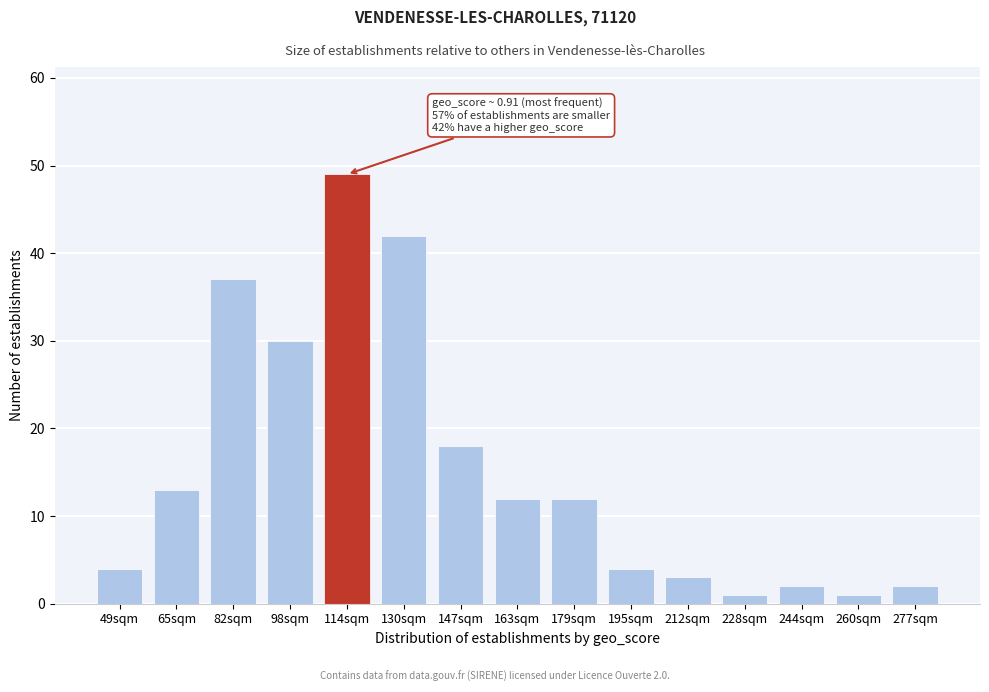

Reading left to right, list all the values displayed in this chart.

49sqm=4	65sqm=13	82sqm=37	98sqm=30	114sqm=49	130sqm=42	147sqm=18	163sqm=12	179sqm=12	195sqm=4	212sqm=3	228sqm=1	244sqm=2	260sqm=1	277sqm=2